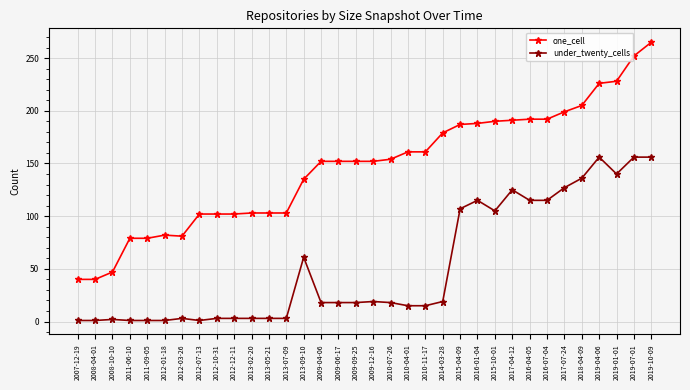

What position from the left is 2015-04-09?

23